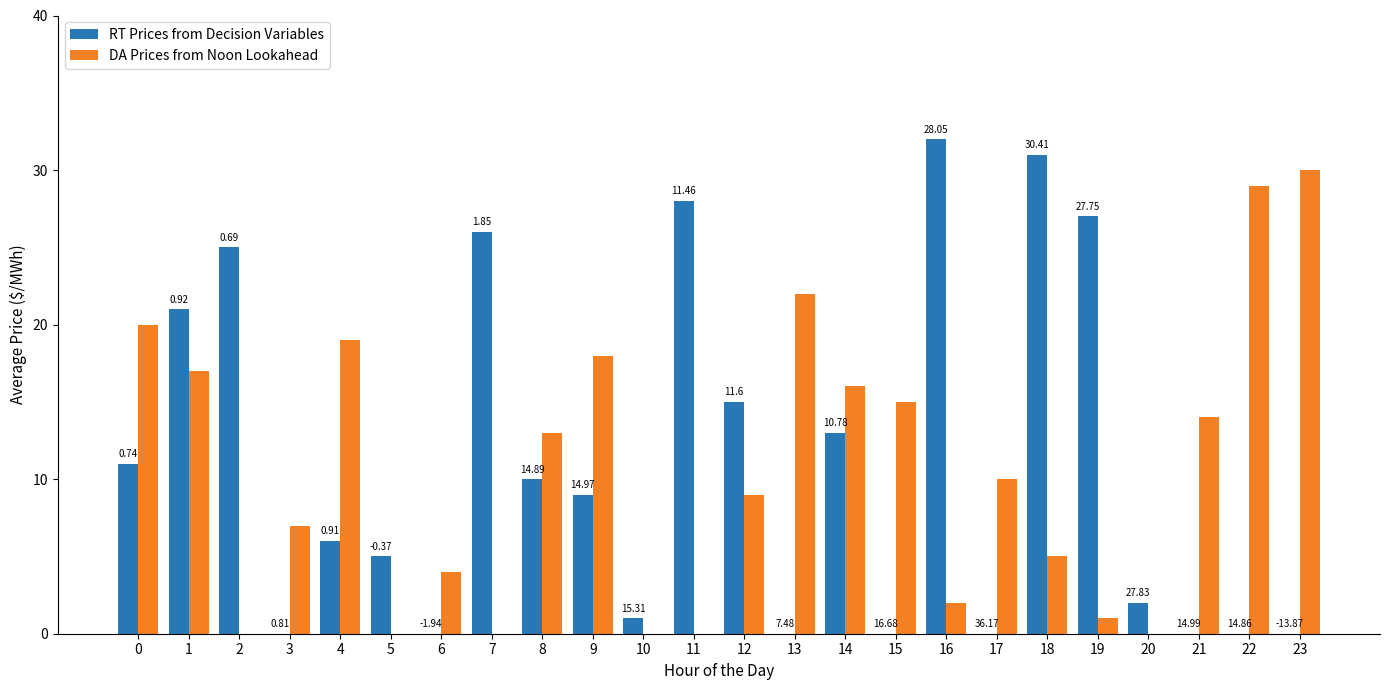

Which series has the widest spread of values?

RT Prices from Decision Variables